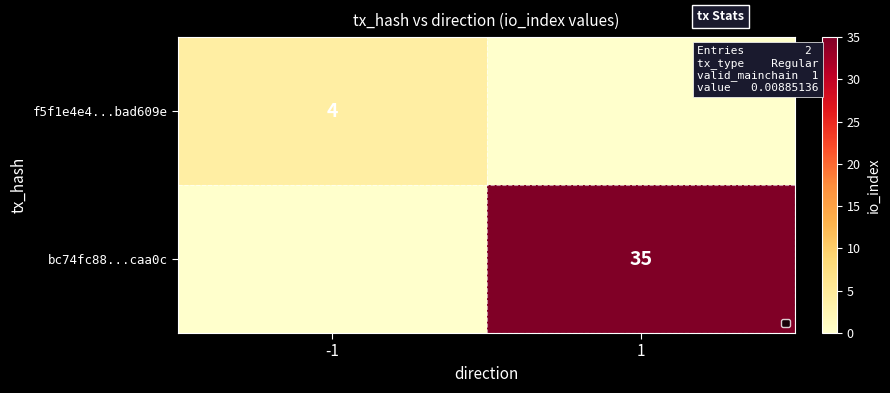

Is the value of bc74fc88...caa0c at 1 greater than the value of f5f1e4e4...bad609e at -1?

Yes